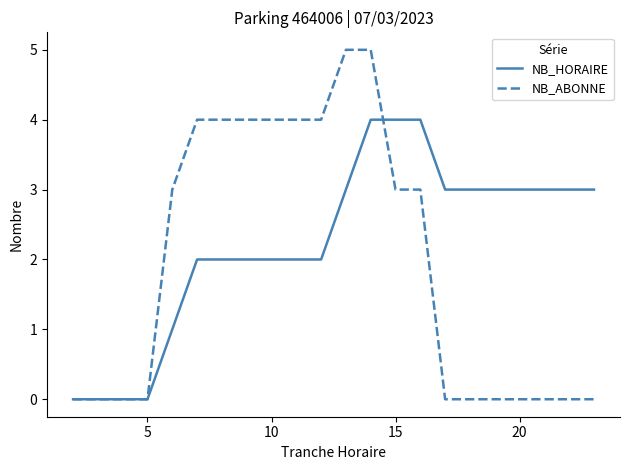

Reading left to right, list all the values displayed in this chart.

NB_HORAIRE: 0	0	0	0	1	2	2	2	2	2	2	3	4	4	4	3	3	3	3	3	3	3
NB_ABONNE: 0	0	0	0	3	4	4	4	4	4	4	5	5	3	3	0	0	0	0	0	0	0